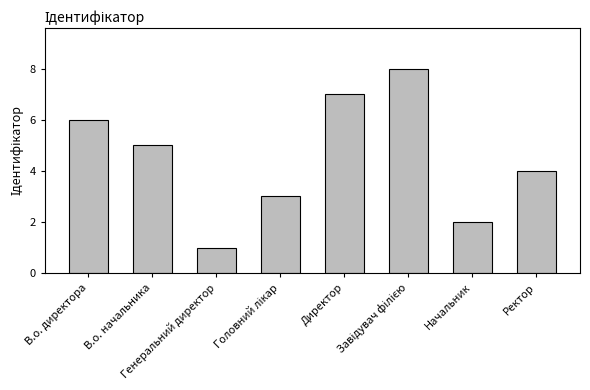

What position from the right is Генеральний директор?

6